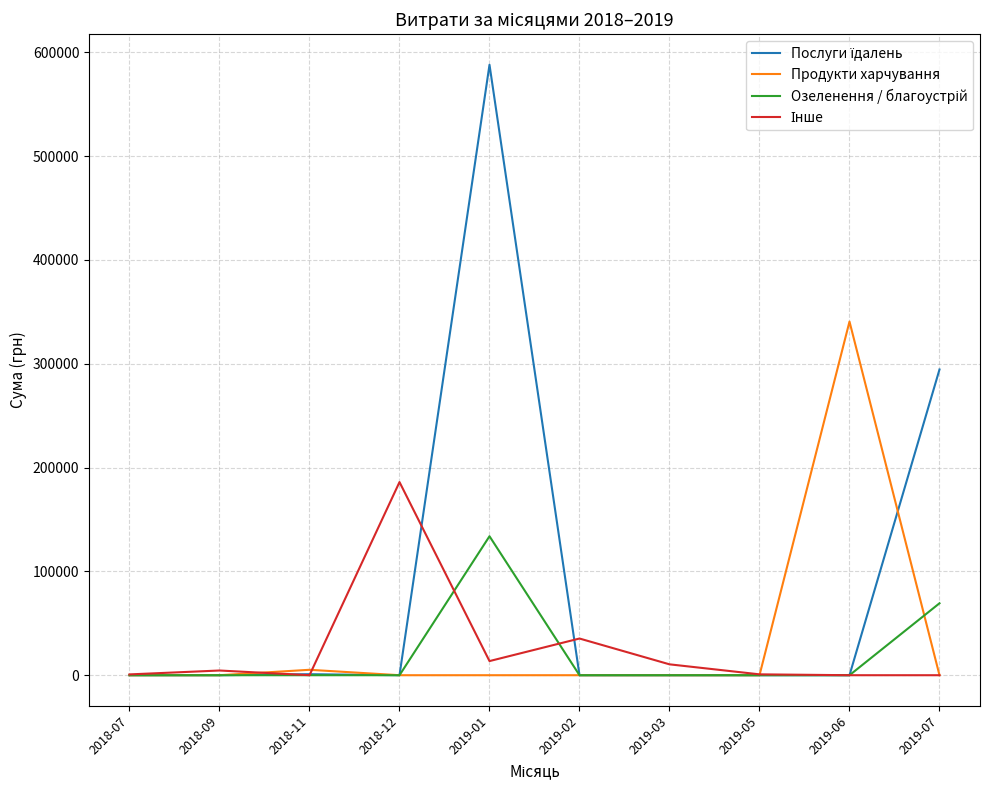

What is the difference between the highest and lowest values at 2018-12?

185999.9